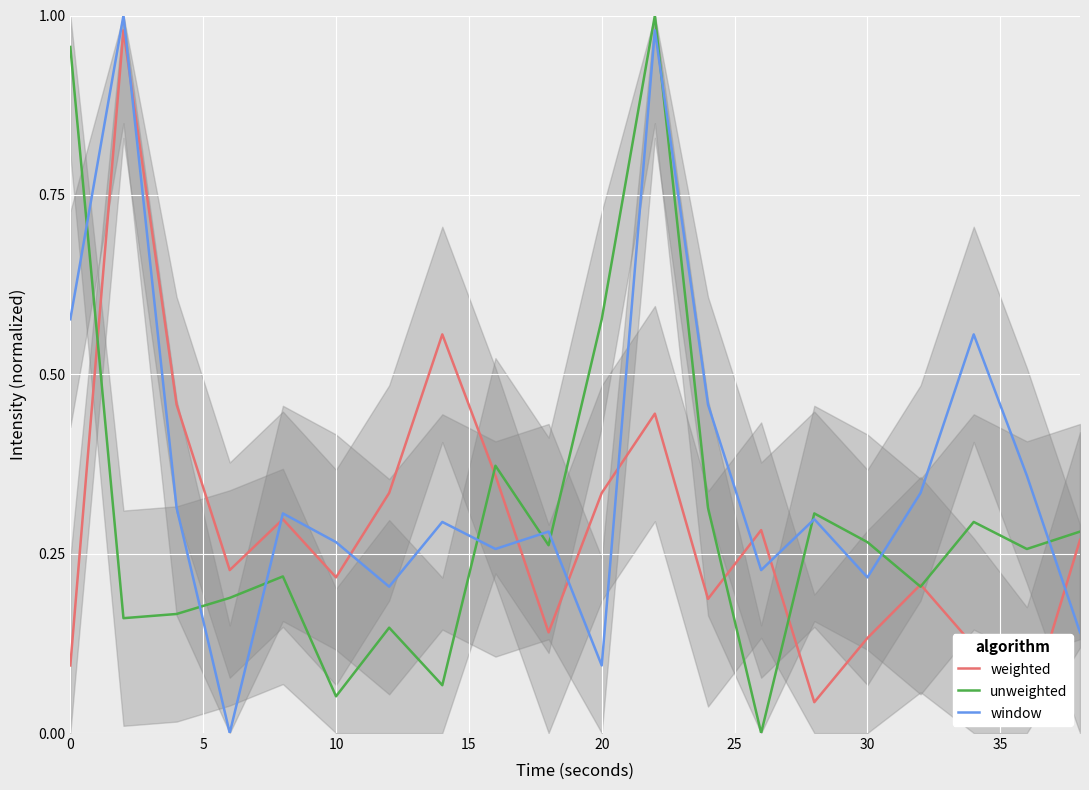

How many categories are shown in the chart?

20